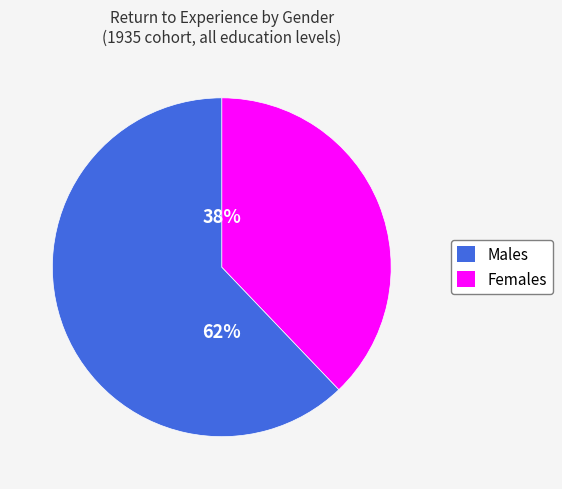

Is there a majority slice in this chart?

Yes